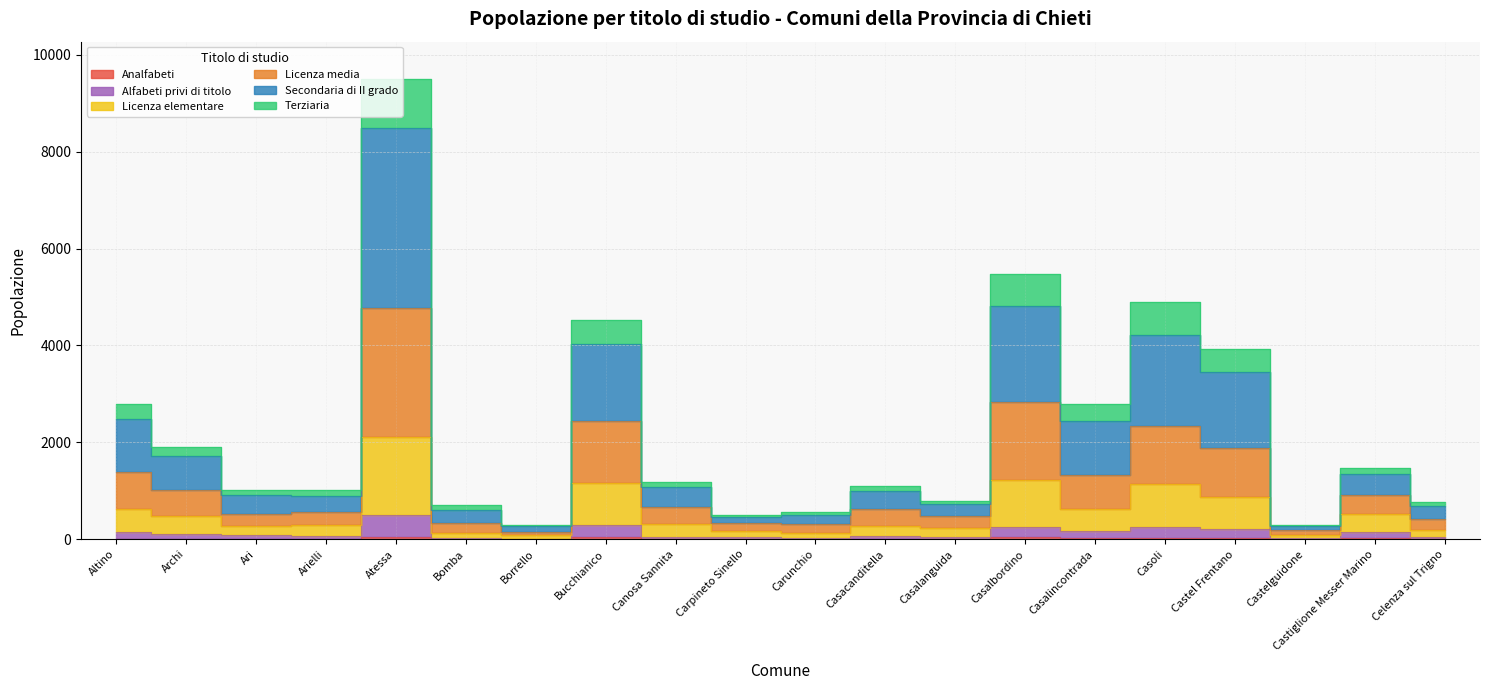

In Terziaria, how many points are higher than both neighbors (excluding endpoints)?

6